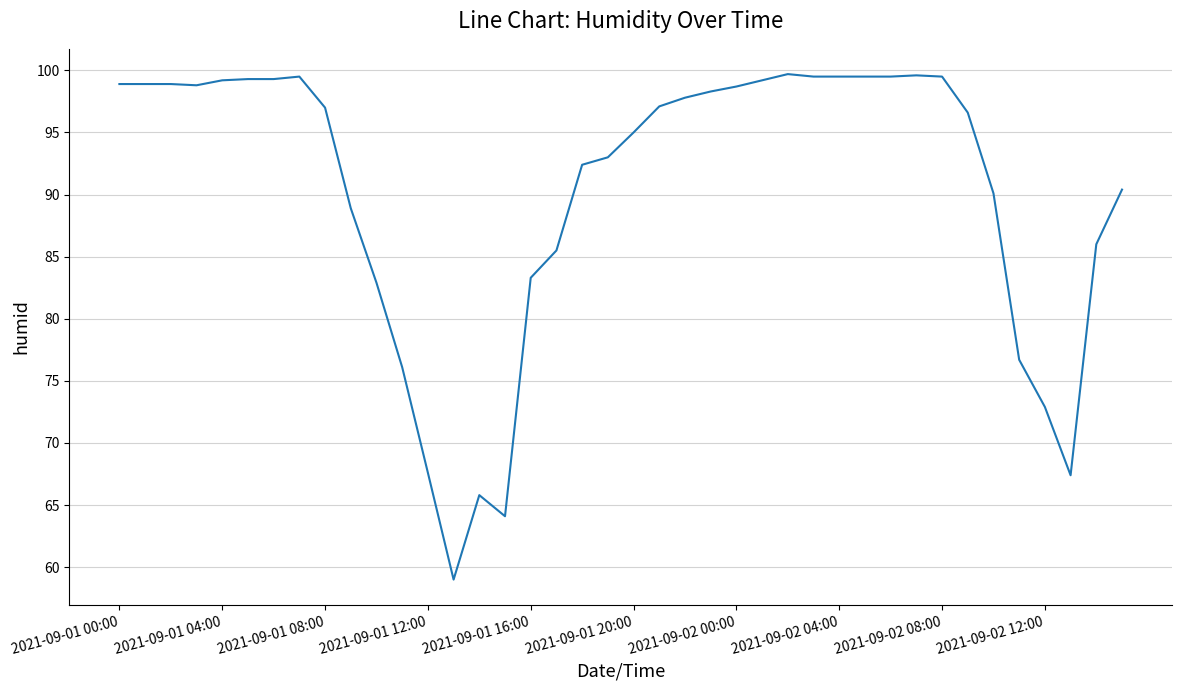

What is the average value?

90.3